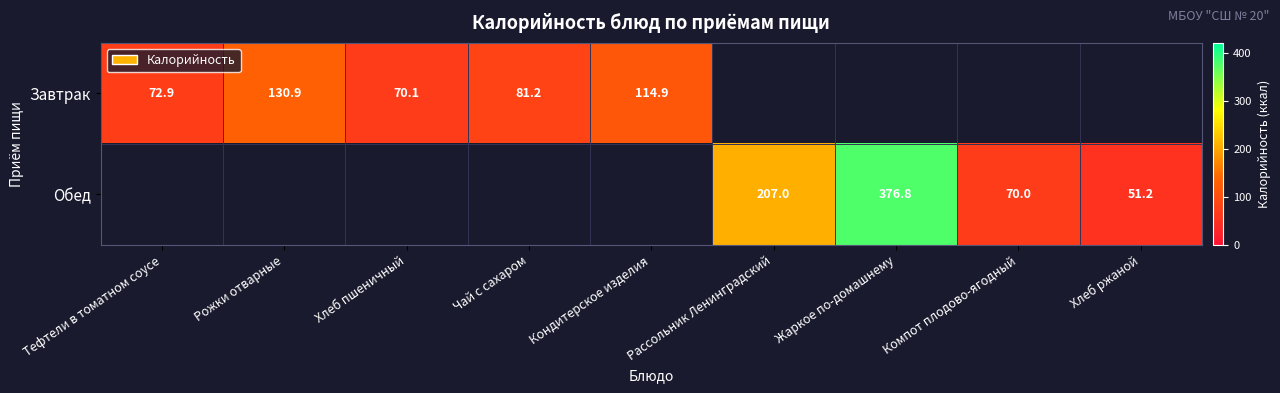

The value of Завтрак at Тефтели в томатном соусе is 48.0. True or false?

False